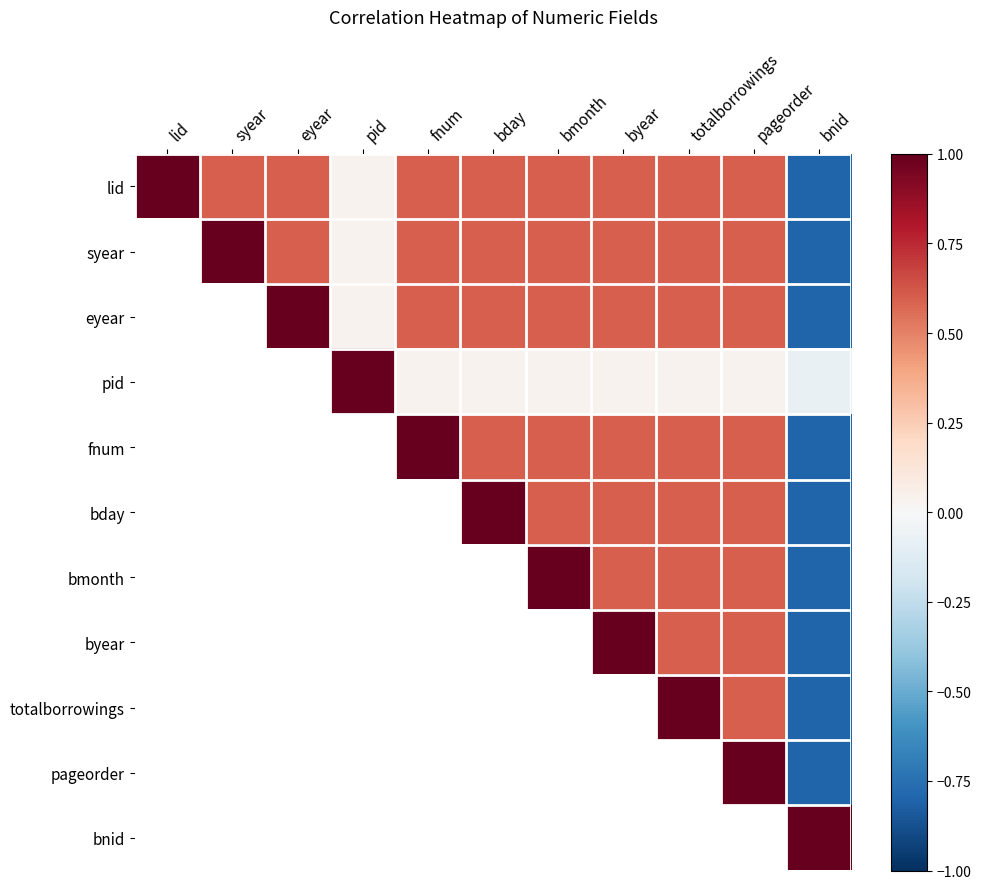

Count the number of data series in this chart.

11